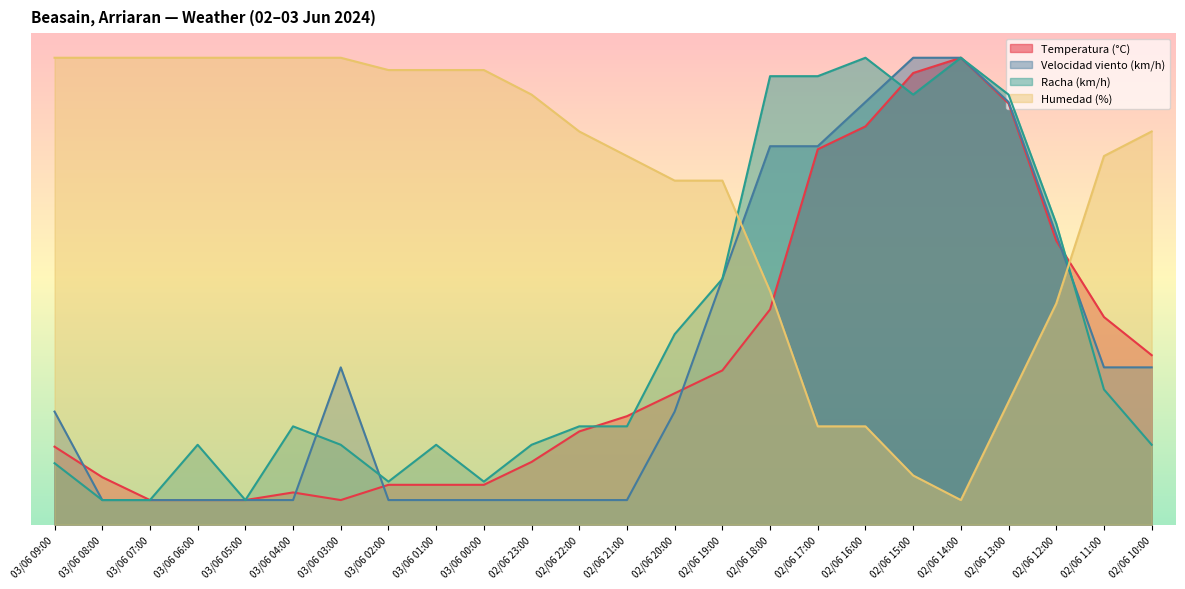

What is the sum of all Humedad (%) values?

1652.5